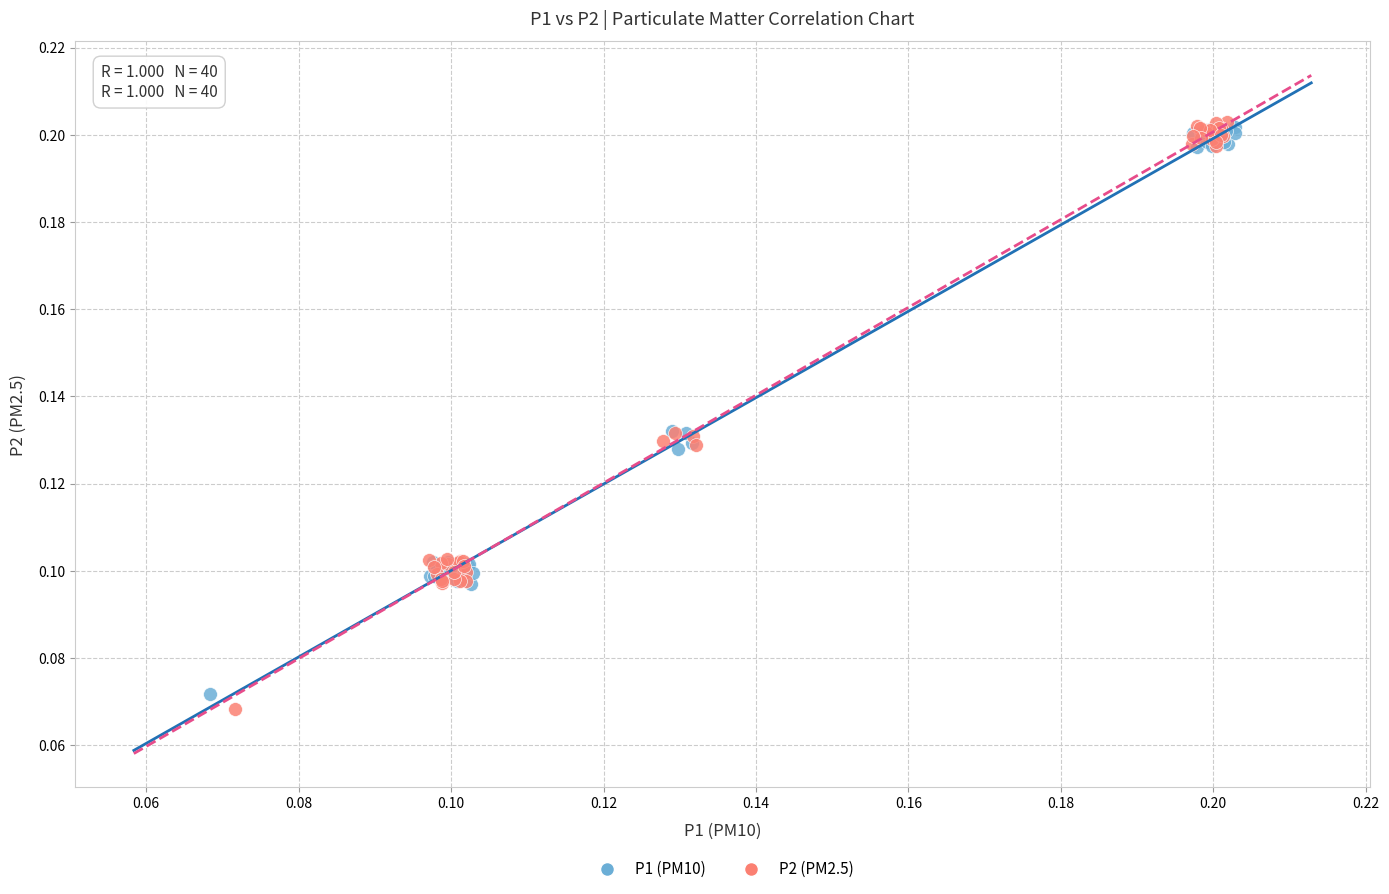

Which series has the largest Y range (max minus min)?

P2 (PM2.5)